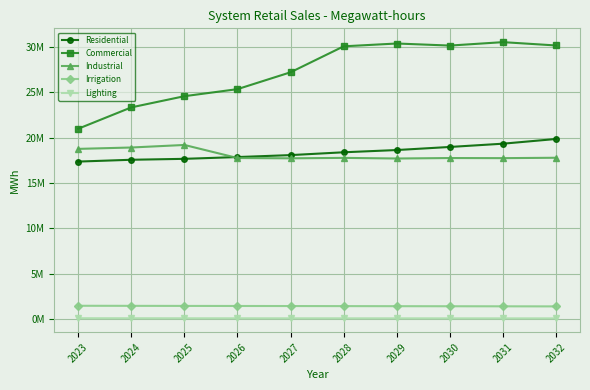

Is this an area chart (filled region under the line)?

No